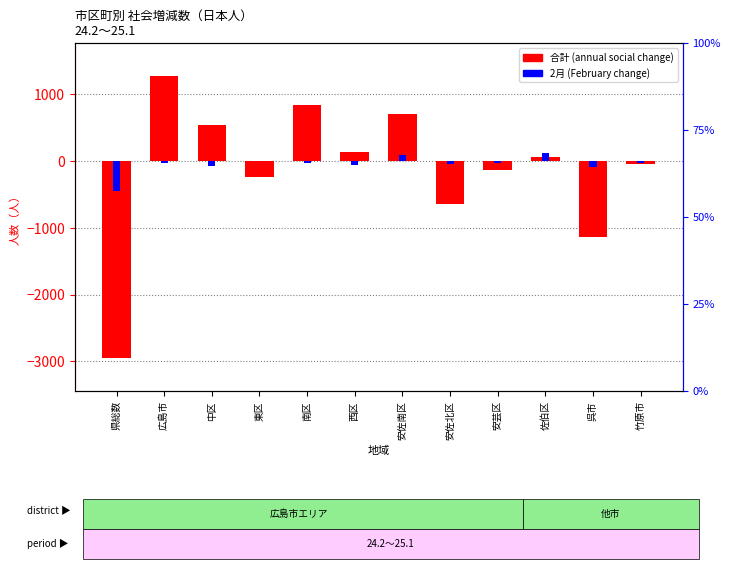

Does the chart contain stacked bars?

No